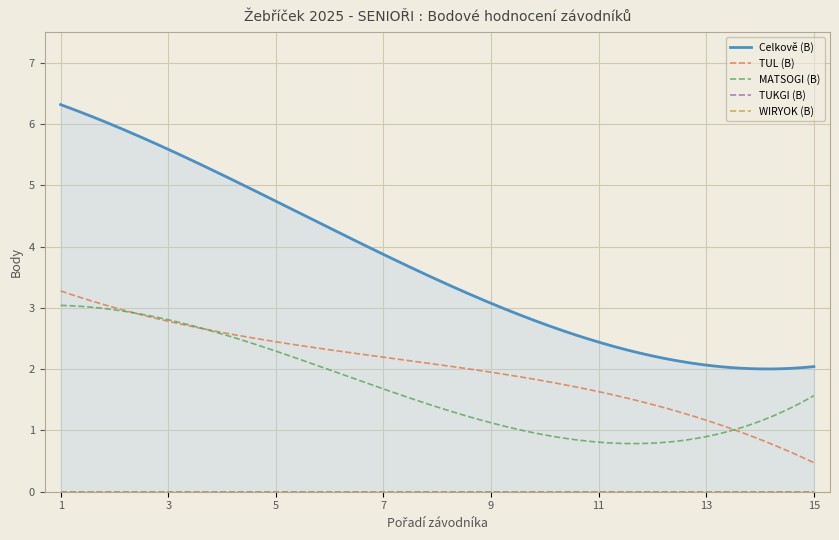

True or false: TUL (B) and WIRYOK (B) intersect in this chart.

False